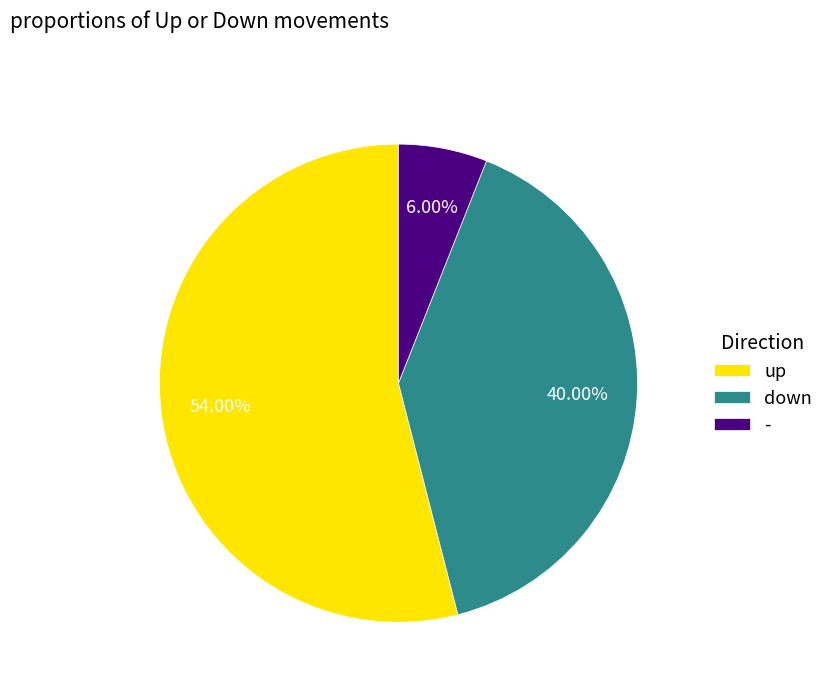

Is there a majority slice in this chart?

Yes